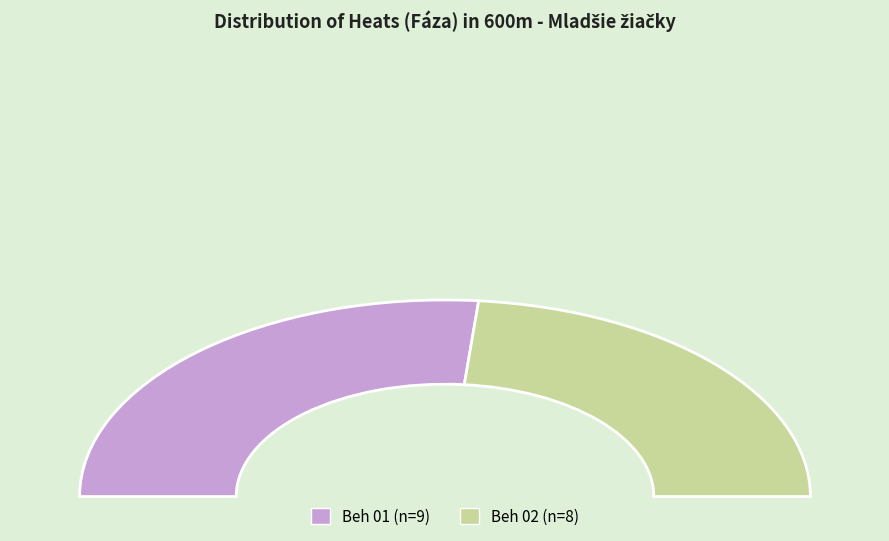

Is there a majority slice in this chart?

Yes